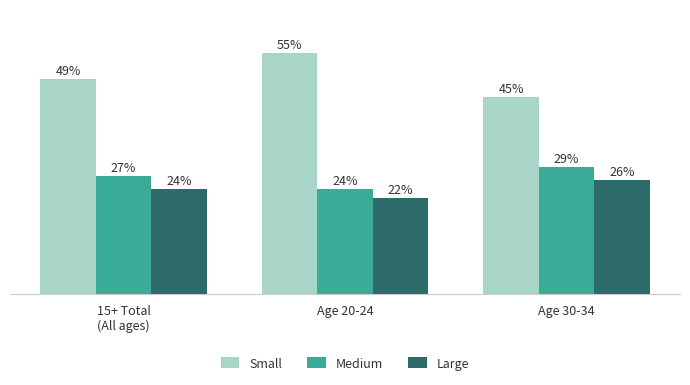

Which category has the lowest value across all series?

Age 20-24